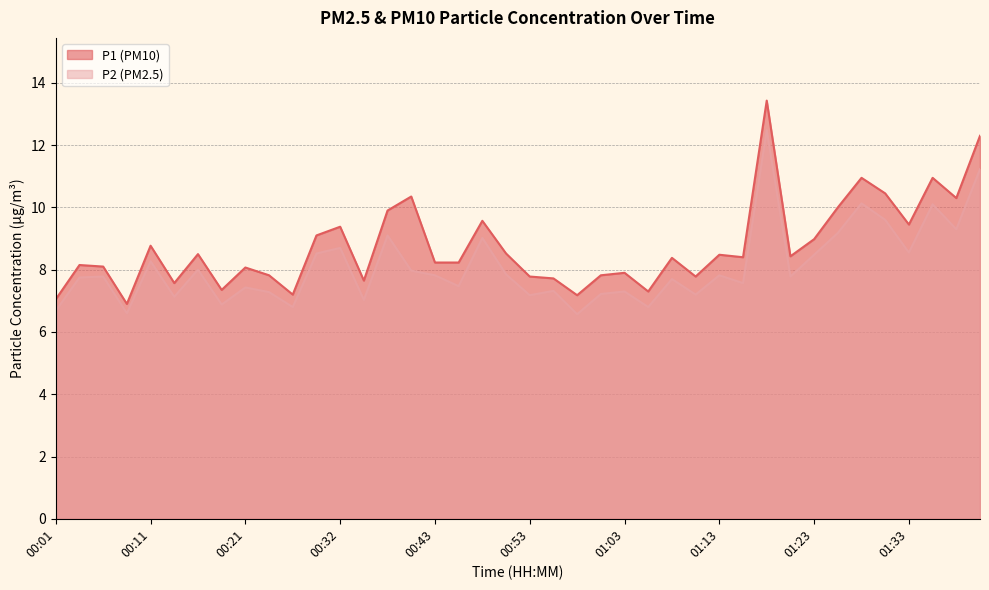

At which category does P2 reach its first local peak?

00:06